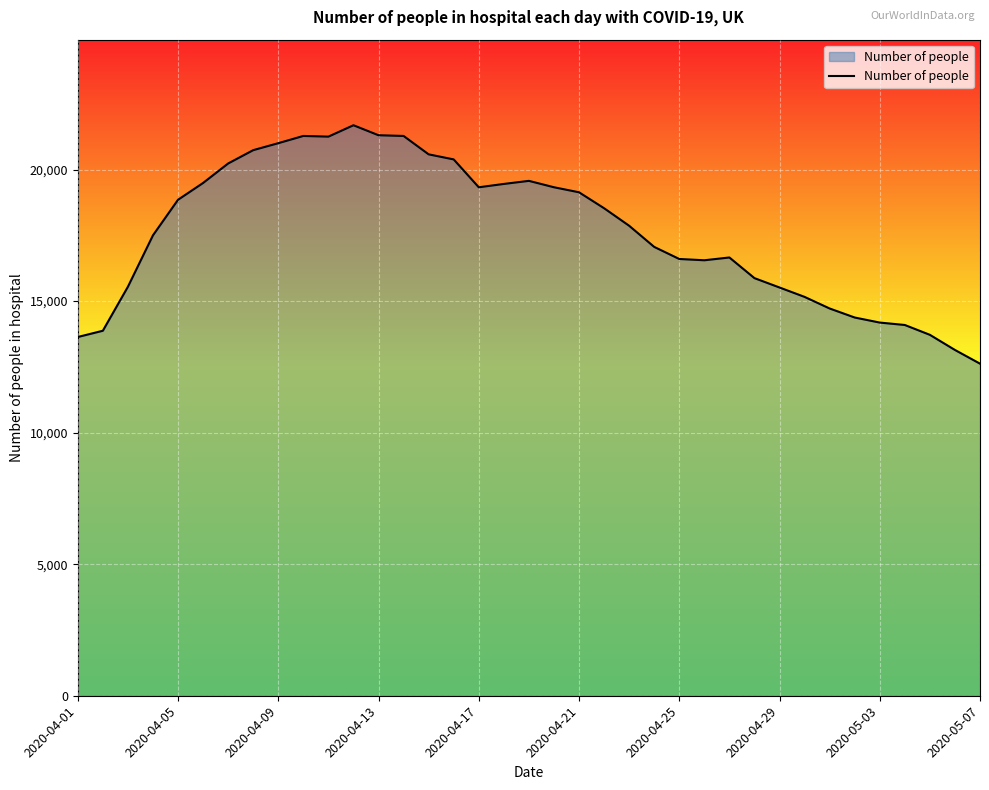

What is the maximum value shown in the chart?

21684